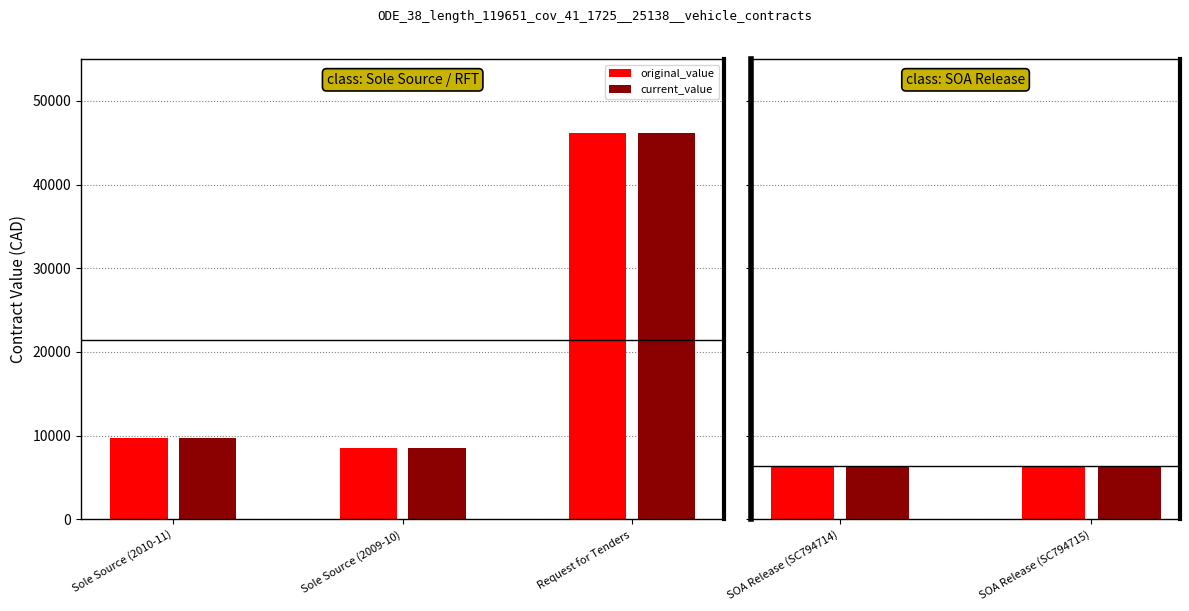

Reading left to right, extract all data points from this chart.

original_value: Sole Source (2010-11)=9691.2	Sole Source (2009-10)=8500.0	Request for Tenders=46124.3	SOA Release (SC794714)=6300.0	SOA Release (SC794715)=6300.0
current_value: Sole Source (2010-11)=9691.2	Sole Source (2009-10)=8500.0	Request for Tenders=46124.3	SOA Release (SC794714)=6300.0	SOA Release (SC794715)=6300.0
change_order_count: Sole Source (2010-11)=0.0	Sole Source (2009-10)=0.0	Request for Tenders=0.0	SOA Release (SC794714)=0.0	SOA Release (SC794715)=0.0